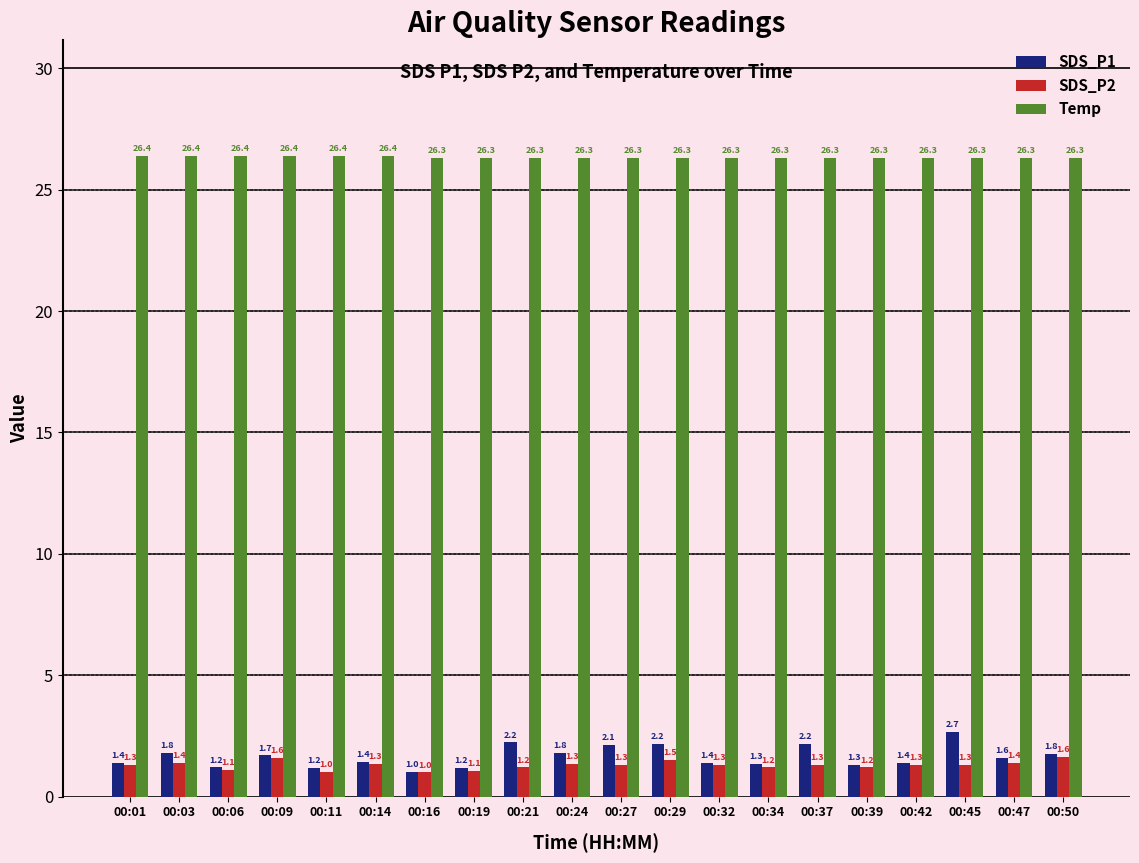

Which series has the widest spread of values?

SDS_P1